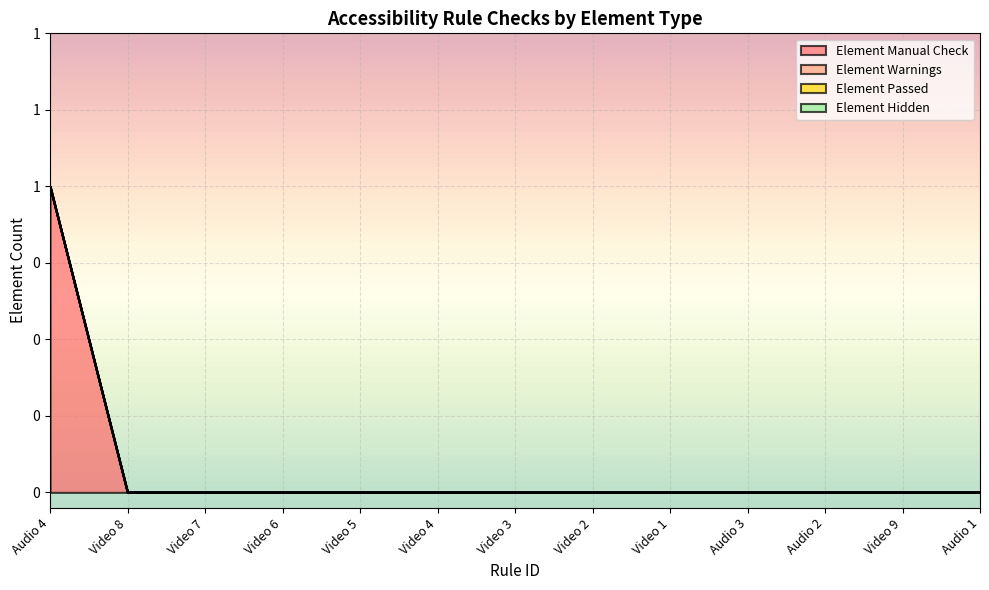

How many data points does each series have?

13